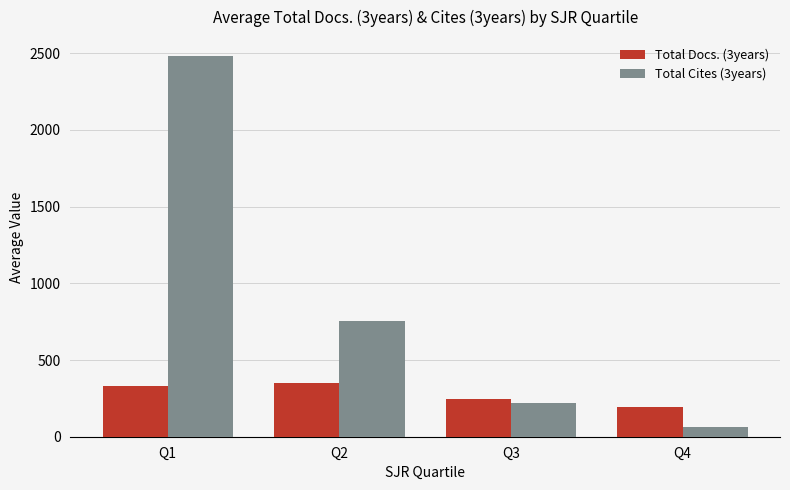

True or false: Total Docs. (3years) has a value of 338.7 at Q4.

False